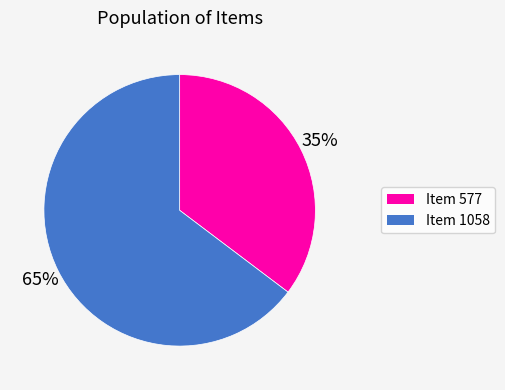

To the nearest percent, what portion does Item 1058 represent?

65%